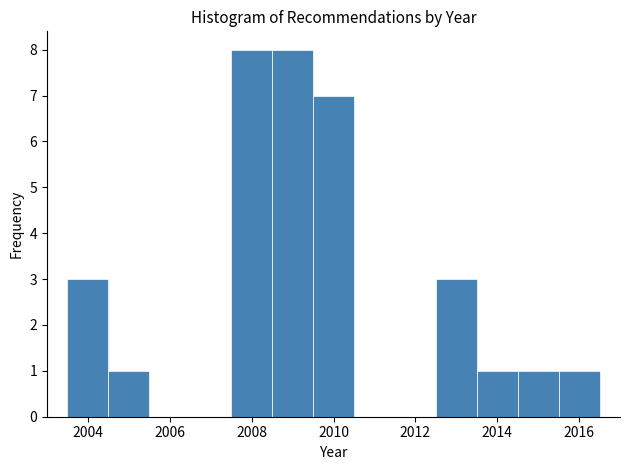

Reading left to right, transcribe this chart: for each bar, give the range it covers on the x-axis and its height. Neither the bar edges nor the heights are printed on the chart, so give them approximately, as read against the axes.

2003.5 to 2004.5: 3
2004.5 to 2005.5: 1
2005.5 to 2006.5: 0
2006.5 to 2007.5: 0
2007.5 to 2008.5: 8
2008.5 to 2009.5: 8
2009.5 to 2010.5: 7
2010.5 to 2011.5: 0
2011.5 to 2012.5: 0
2012.5 to 2013.5: 3
2013.5 to 2014.5: 1
2014.5 to 2015.5: 1
2015.5 to 2016.5: 1